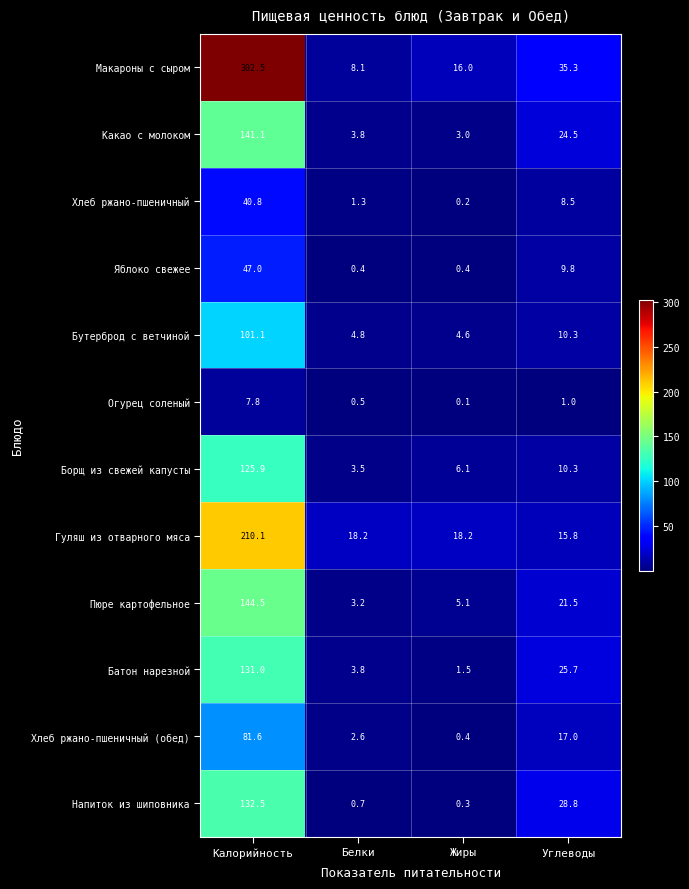

What is the difference between the second highest and minimum values in the Борщ из свежей капусты series?

6.8